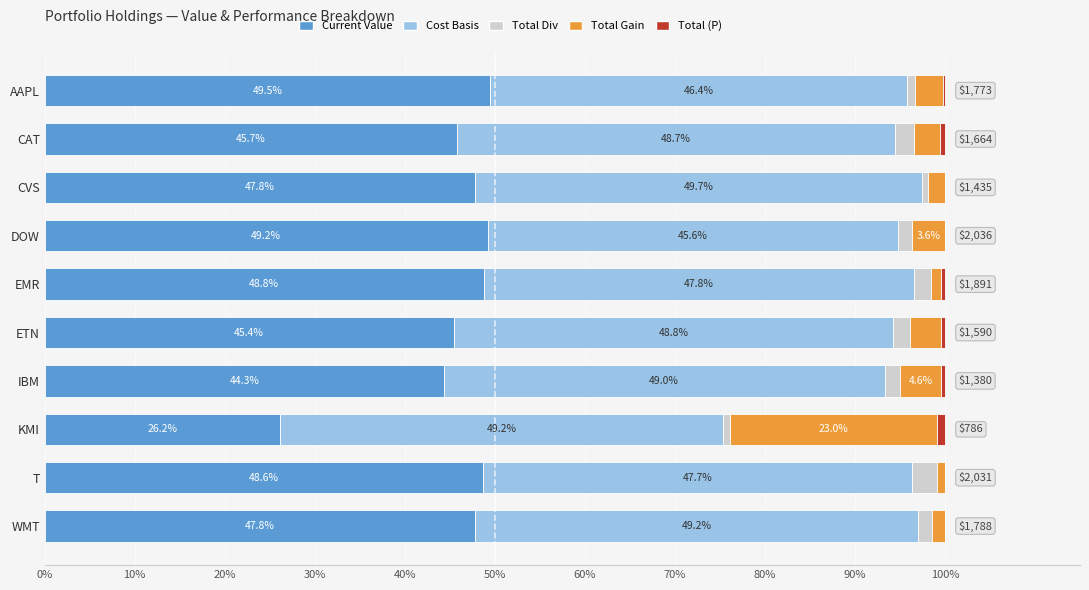

The value of Current Value at ETN is 45.4. True or false?

True